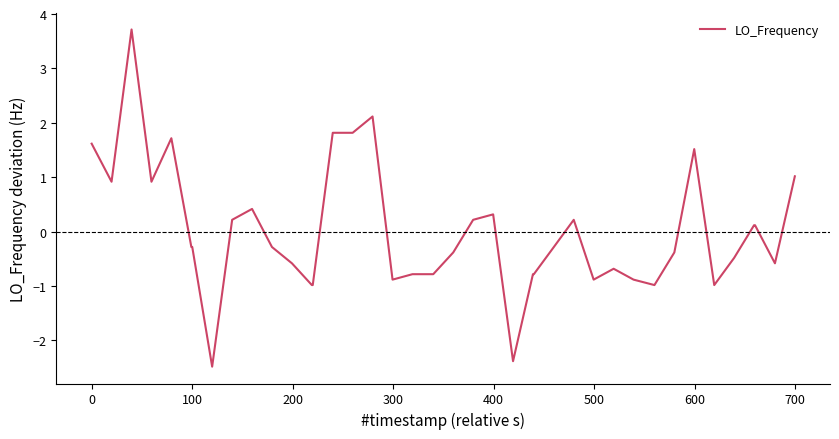

What is the smallest value displayed?

-2.5